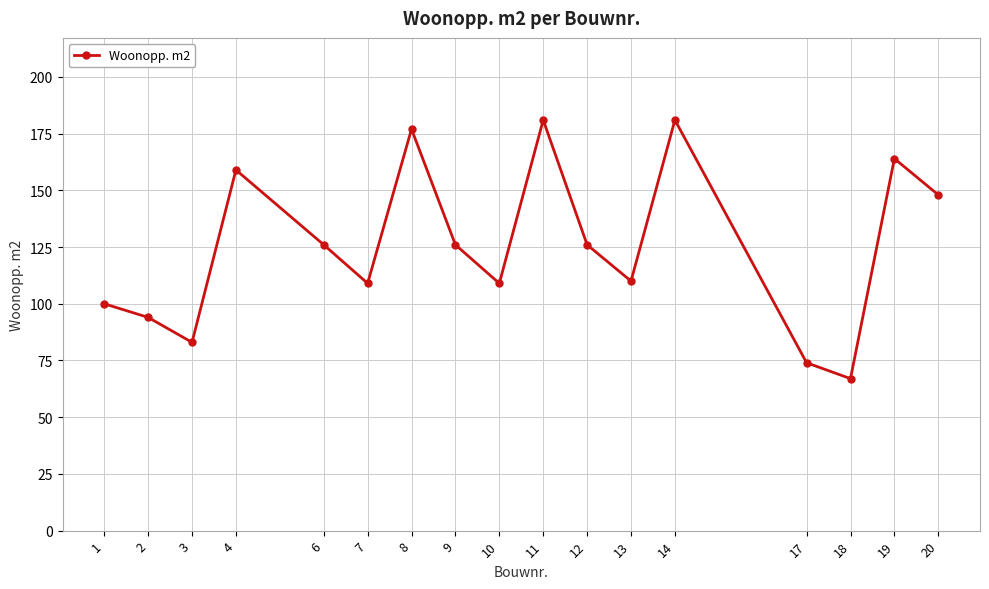

What is the smallest value displayed?

67